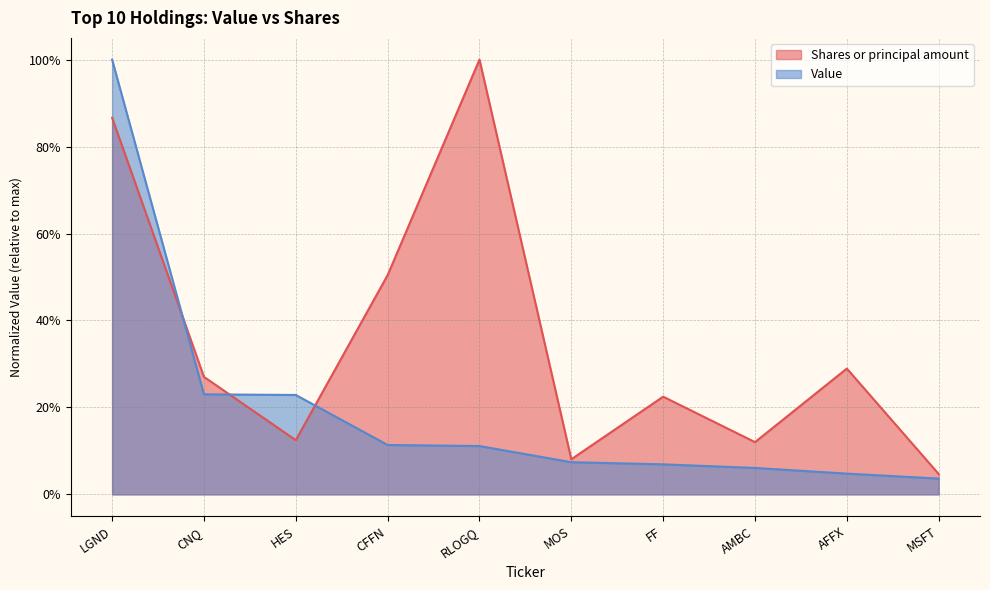

Where is Value nearest to the value 0?

MSFT